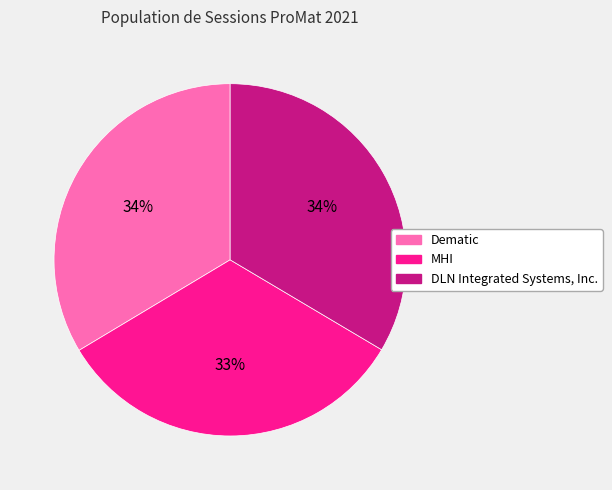

What is the ratio of the value at MHI to the value at Dematic?

1.0